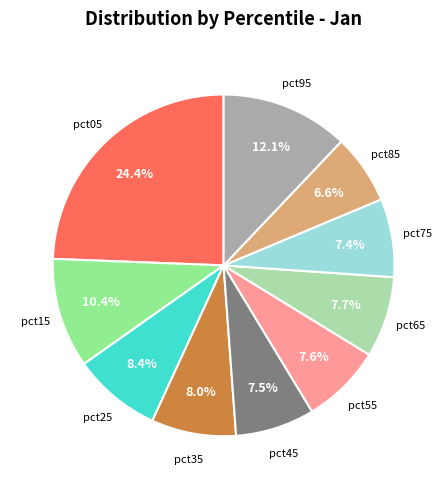

Is there any slice that represents more than half of the pie?

No